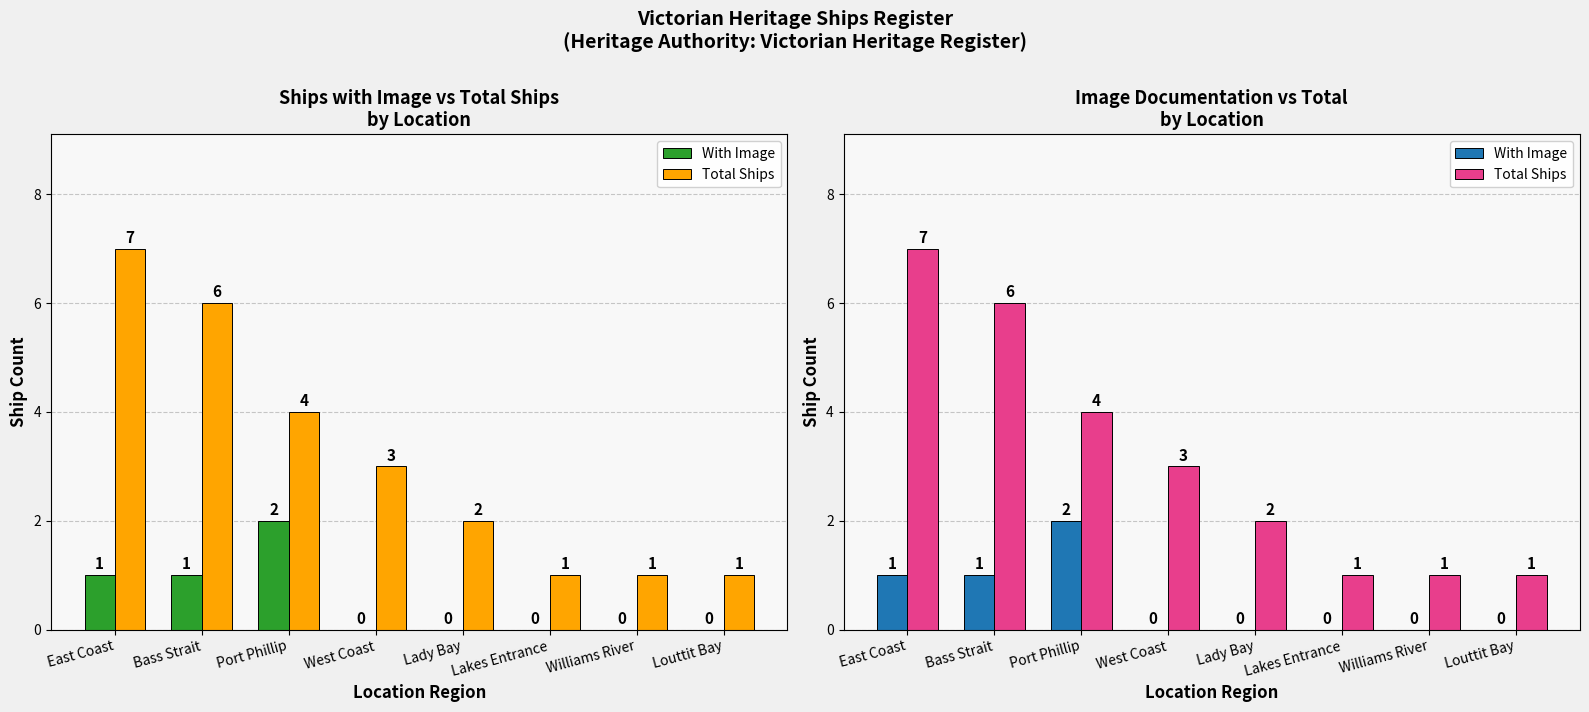

What is the label of the 3rd bar from the right?

Lakes Entrance